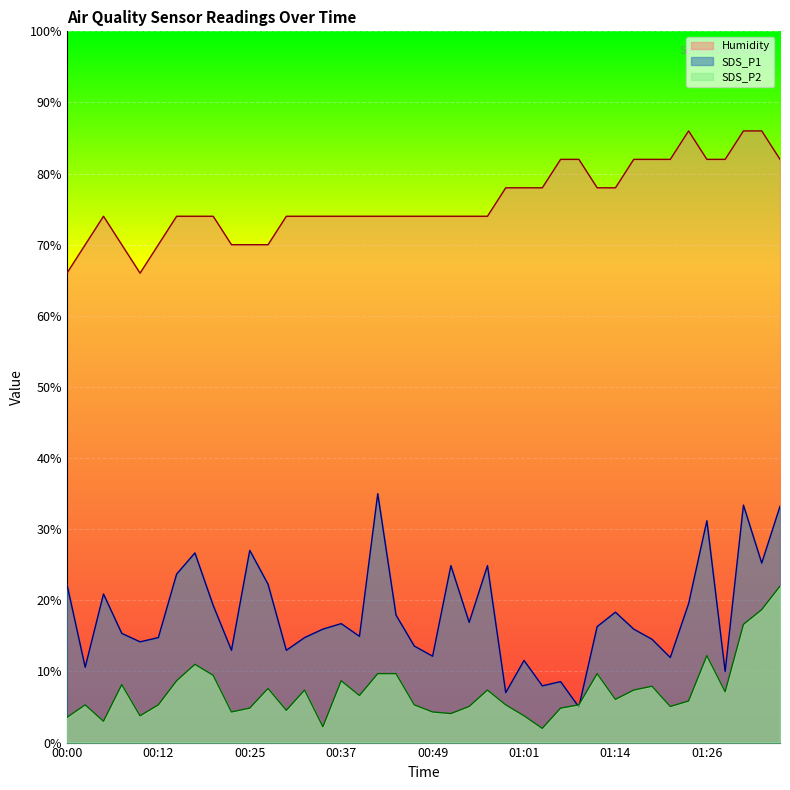

Read the SDS_P1 value at 00:07.

15.4